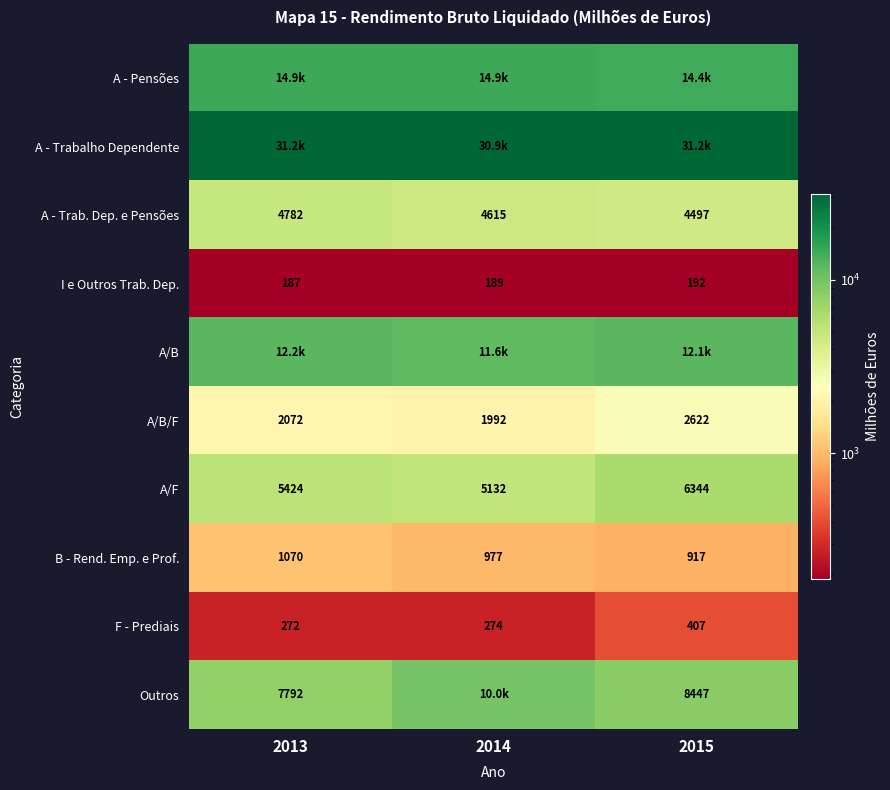

How many data points in F - Prediais are less than 274?

1